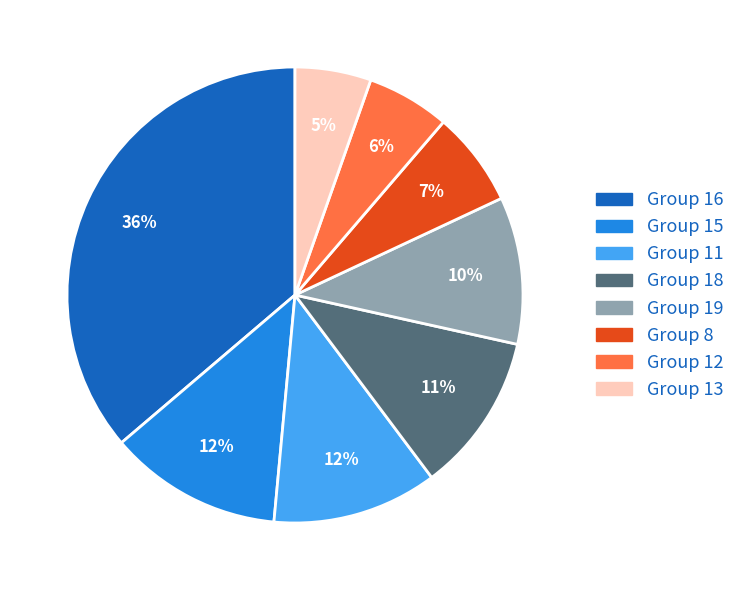

How many slices are in this pie chart?

8